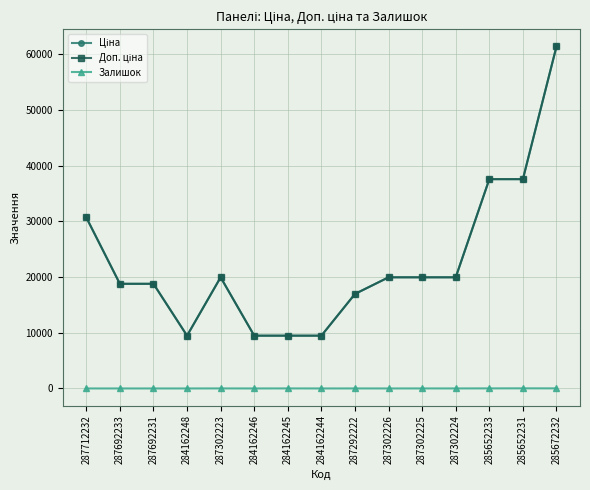

Does the chart have visible grid lines?

Yes